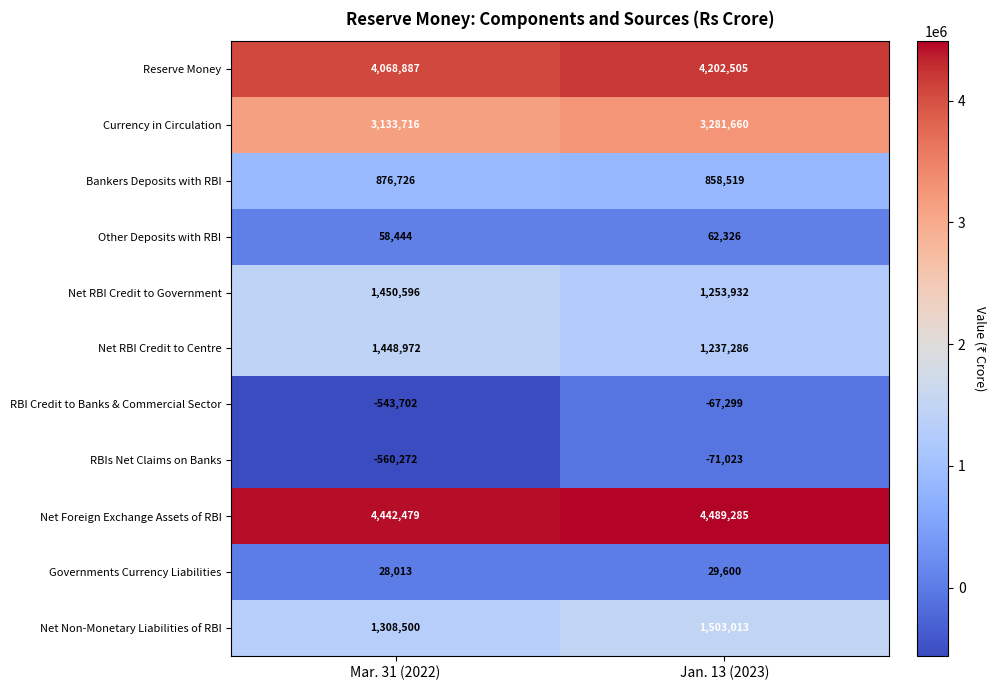

The RBI Credit to Banks & Commercial Sector series shows -543702 at Mar. 31 (2022). True or false?

True